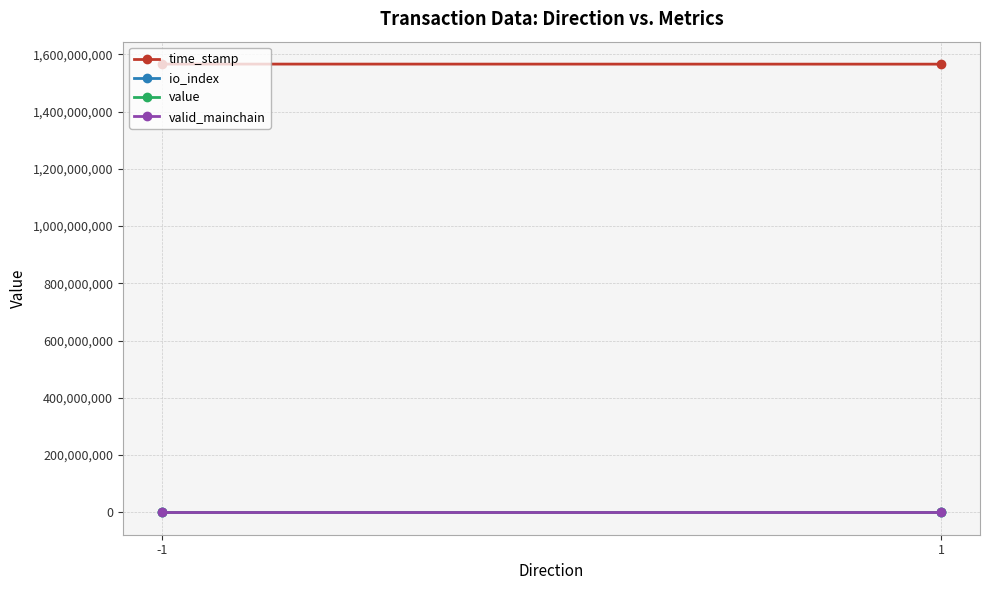

What is the value of the value point at the 2nd from the left?

125.6